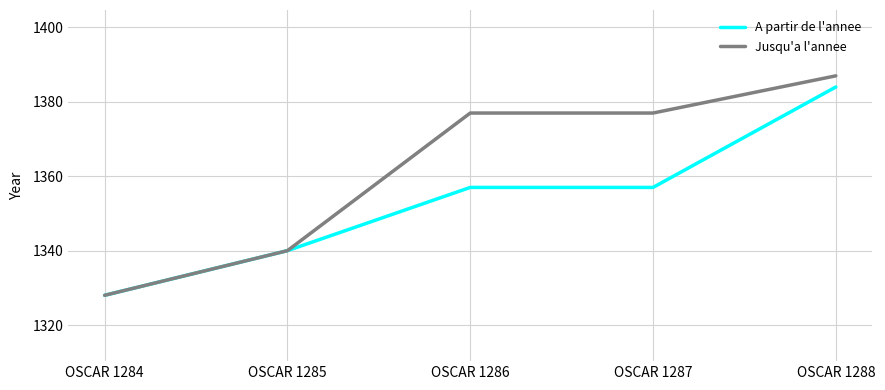

How many A partir de l'annee values are between 1340 and 1357?

3